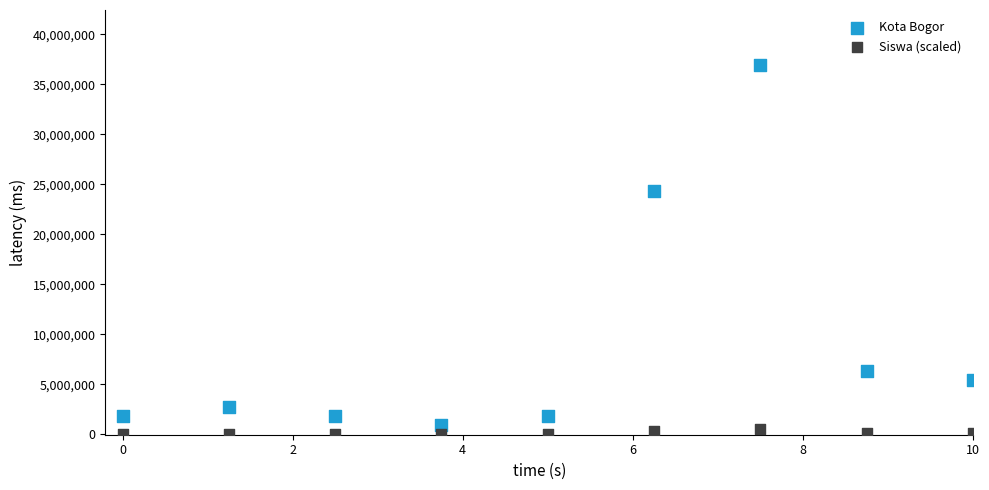

Which series has the largest Y range (max minus min)?

Kota Bogor